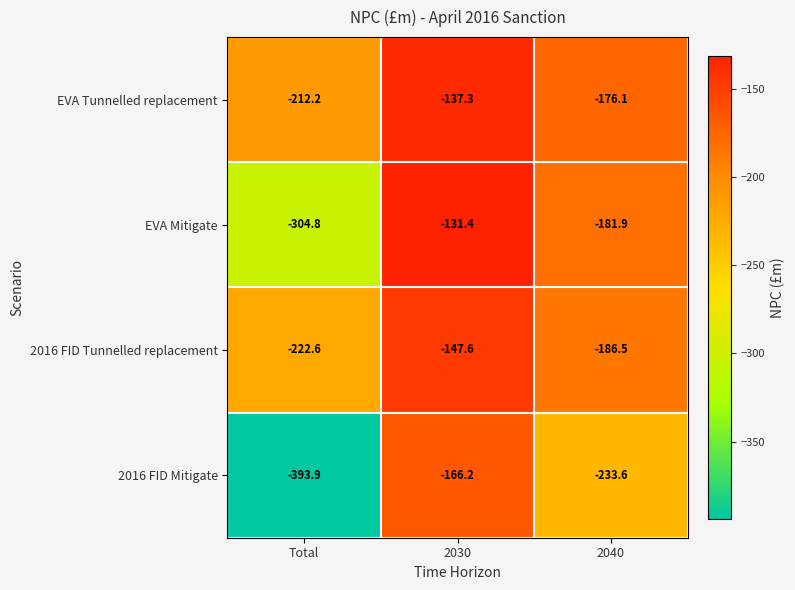

Count the number of data series in this chart.

4